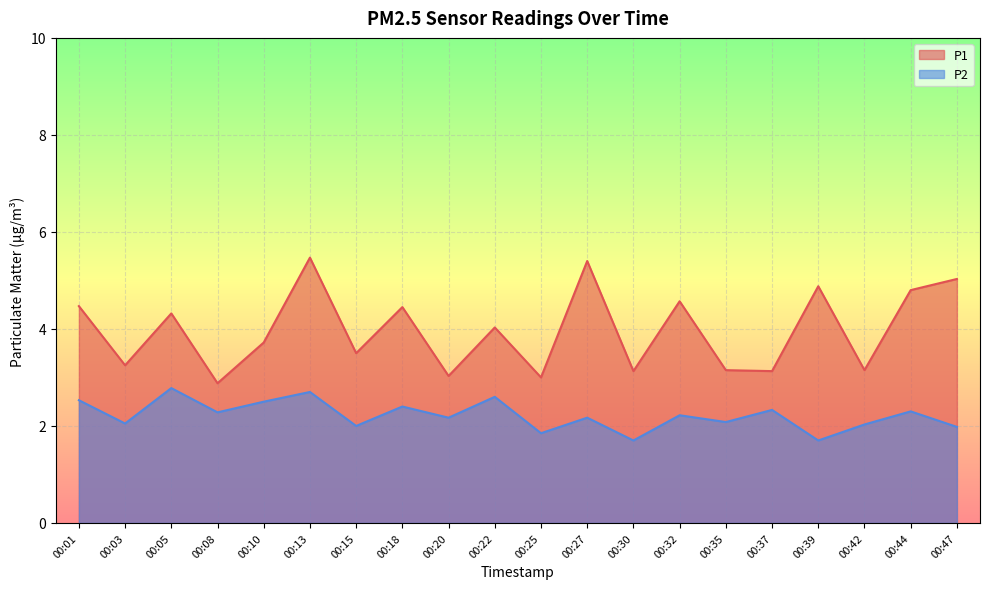

Rank the series by their average value, from lowest to highest.

P2, P1